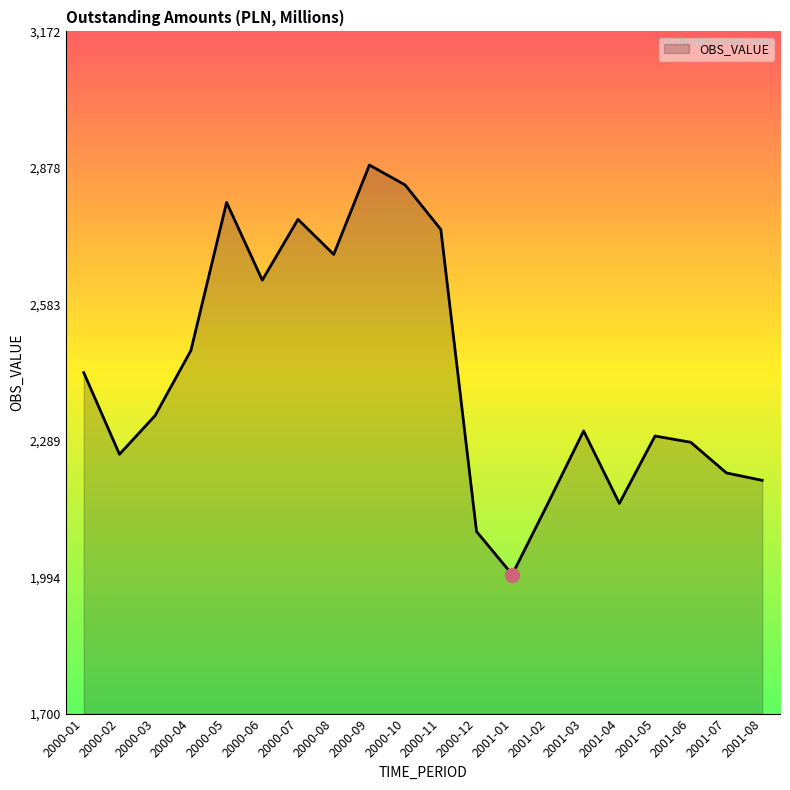

Is it true that the value at 2000-04 is 2483.3?

True